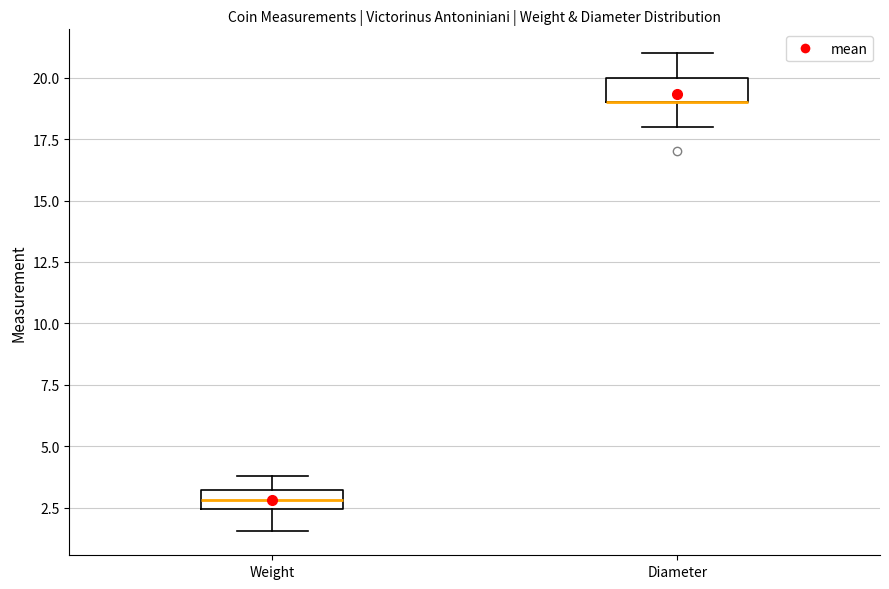

Where does the upper whisker of the box for Weight end on the y-axis? The values are not printed on the chart, so give them approximately, as read against the axis.

4.0